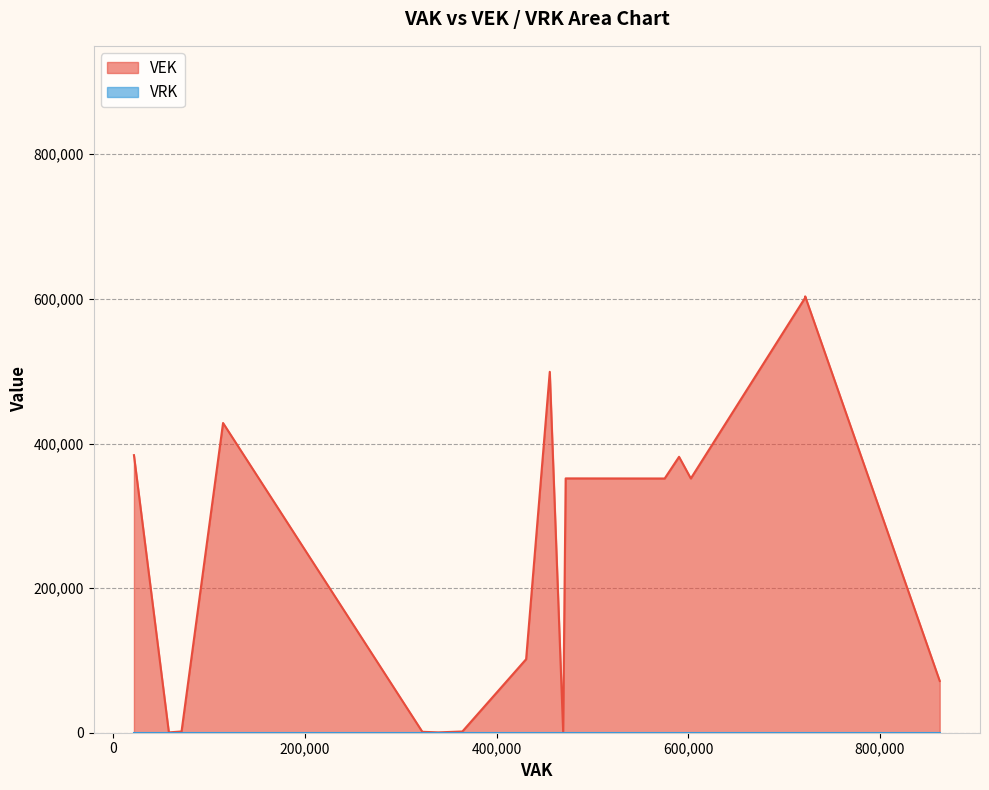

Which series changed the most between 12 and 21?

VEK